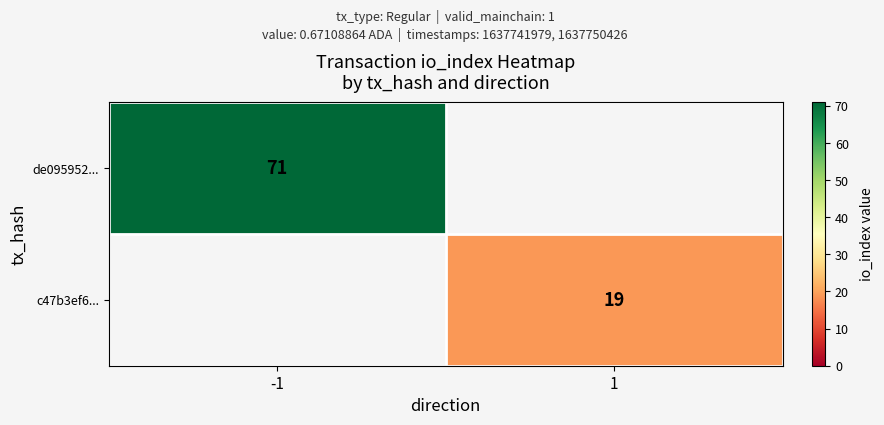

At how many categories does at least one series exceed 58?

1